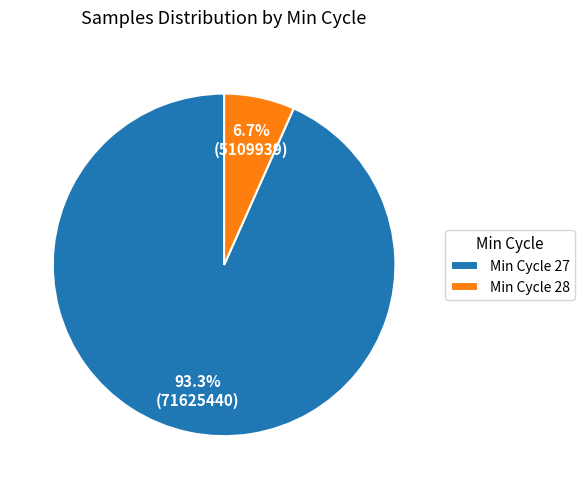

What is the smallest slice in the pie chart?

Min Cycle 28